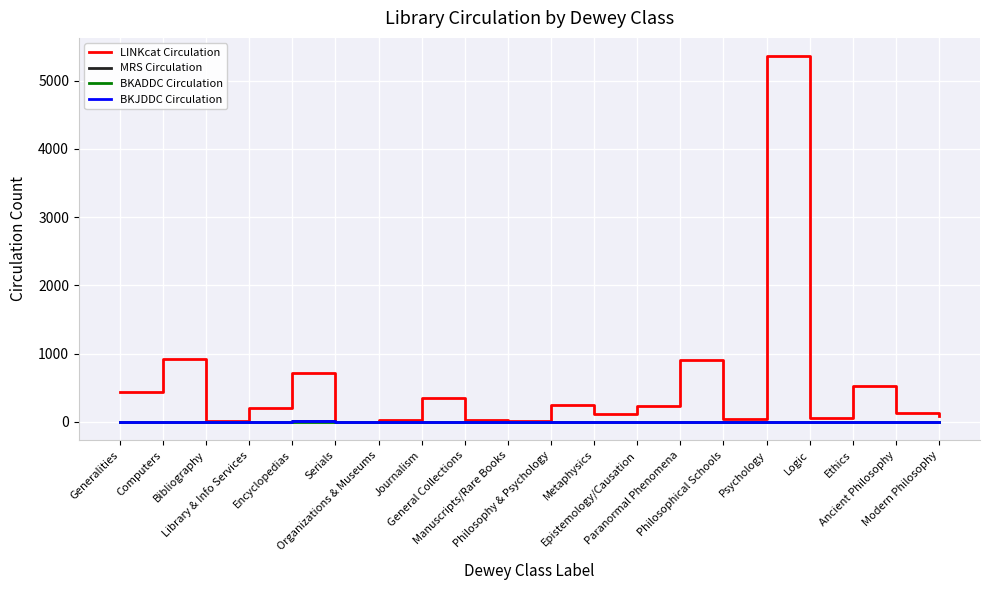

Which series has the largest total across all categories?

LINKcat Circulation